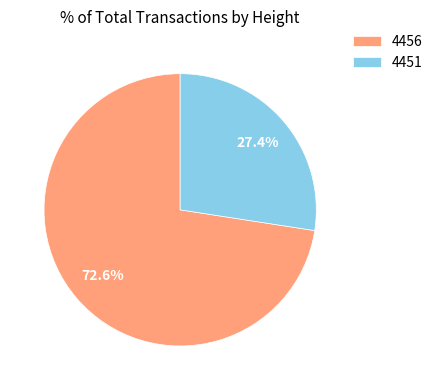

Count the number of slices in the pie.

2